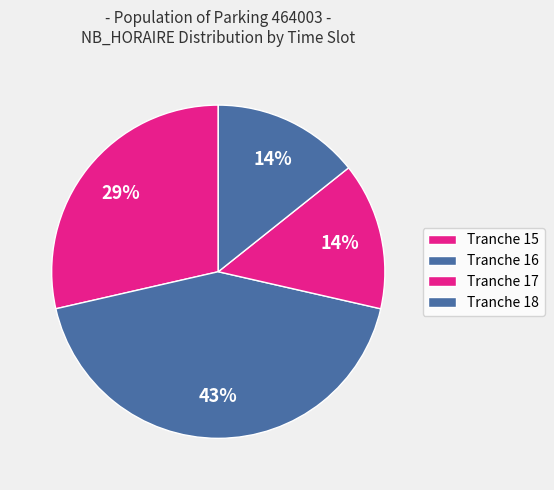

What percentage is the Tranche 16 slice, to the nearest percent?

43%